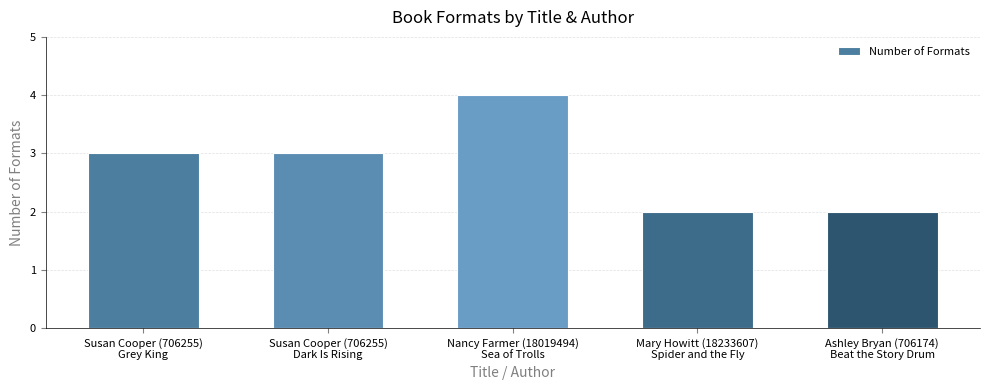

Reading left to right, extract all data points from this chart.

Susan Cooper (706255)
Grey King=3	Susan Cooper (706255)
Dark Is Rising=3	Nancy Farmer (18019494)
Sea of Trolls=4	Mary Howitt (18233607)
Spider and the Fly=2	Ashley Bryan (706174)
Beat the Story Drum=2